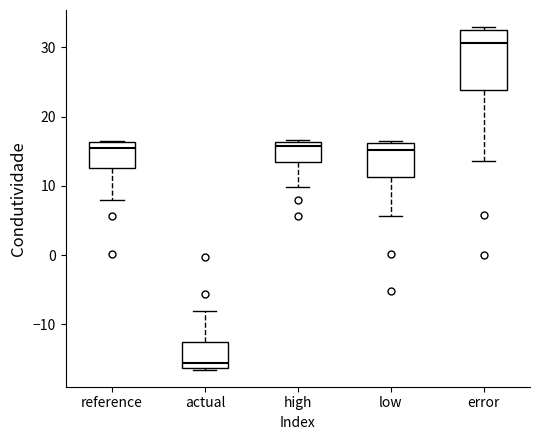

Where is the upper edge of the box for high on the y-axis? The values are not printed on the chart, so give them approximately, as read against the axis.

16